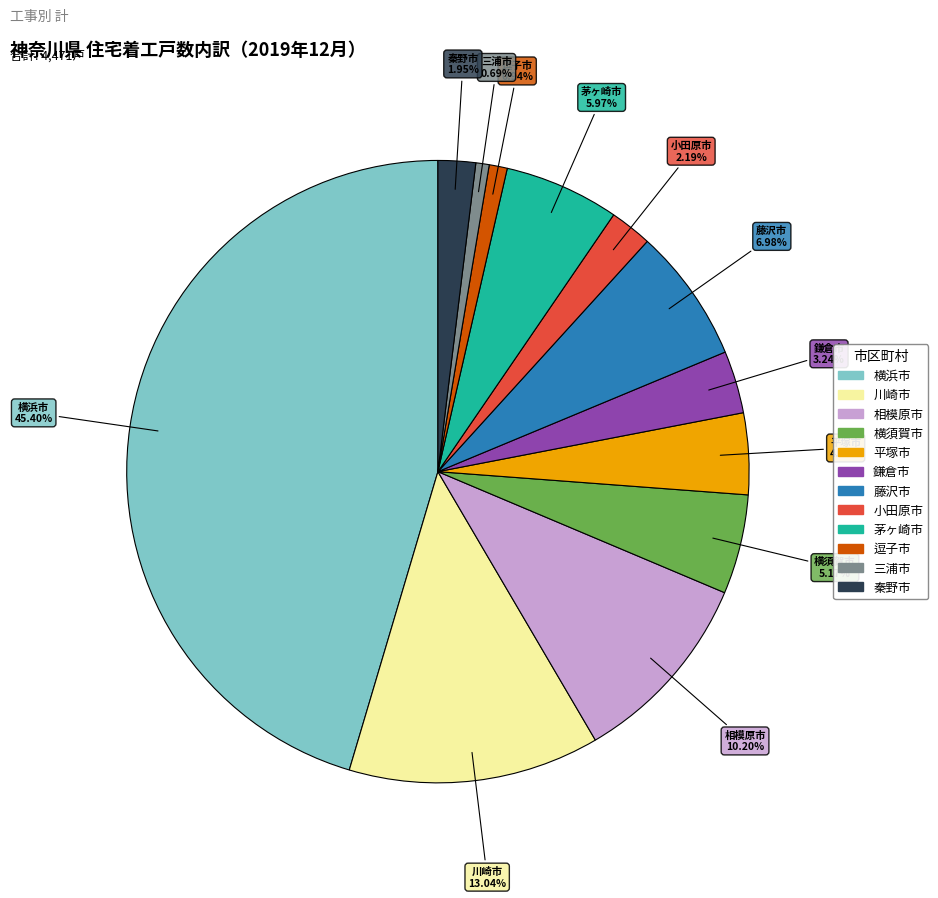

How many slices are in this pie chart?

12